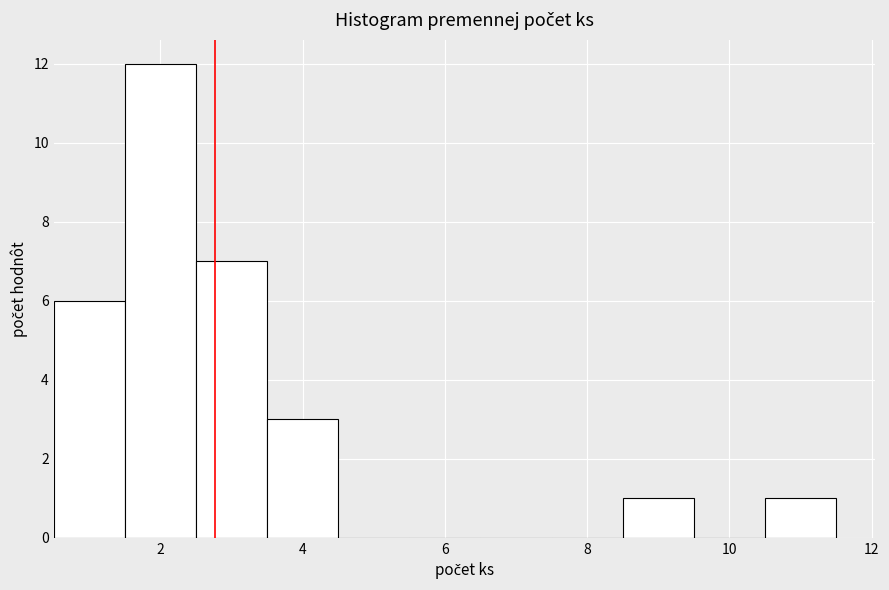

Reading left to right, list every bar in this chart as the range it spans on the x-axis followed by its height. Neither the bar edges nor the heights are printed on the chart, so give them approximately, as read against the axes.

0.5 to 1.5: 6
1.5 to 2.5: 12
2.5 to 3.5: 7
3.5 to 4.5: 3
4.5 to 5.5: 0
5.5 to 6.5: 0
6.5 to 7.5: 0
7.5 to 8.5: 0
8.5 to 9.5: 1
9.5 to 10.5: 0
10.5 to 11.5: 1